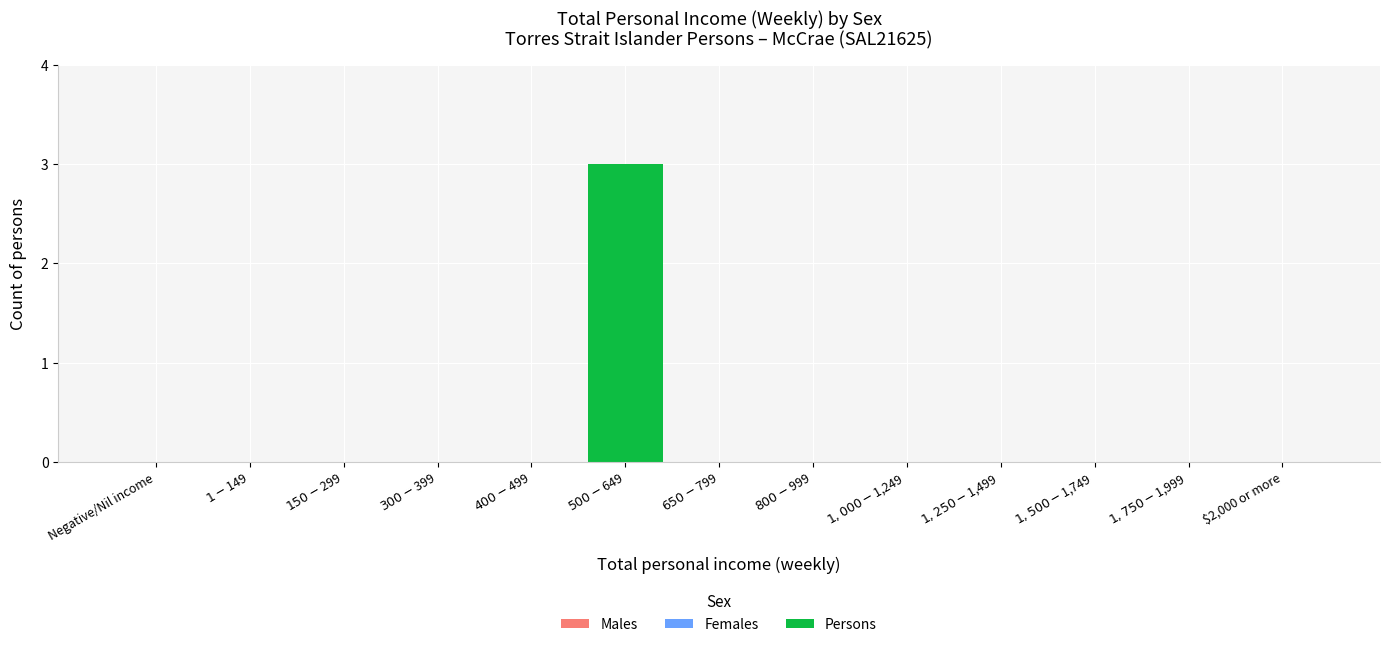

What is the sum of all values?

3